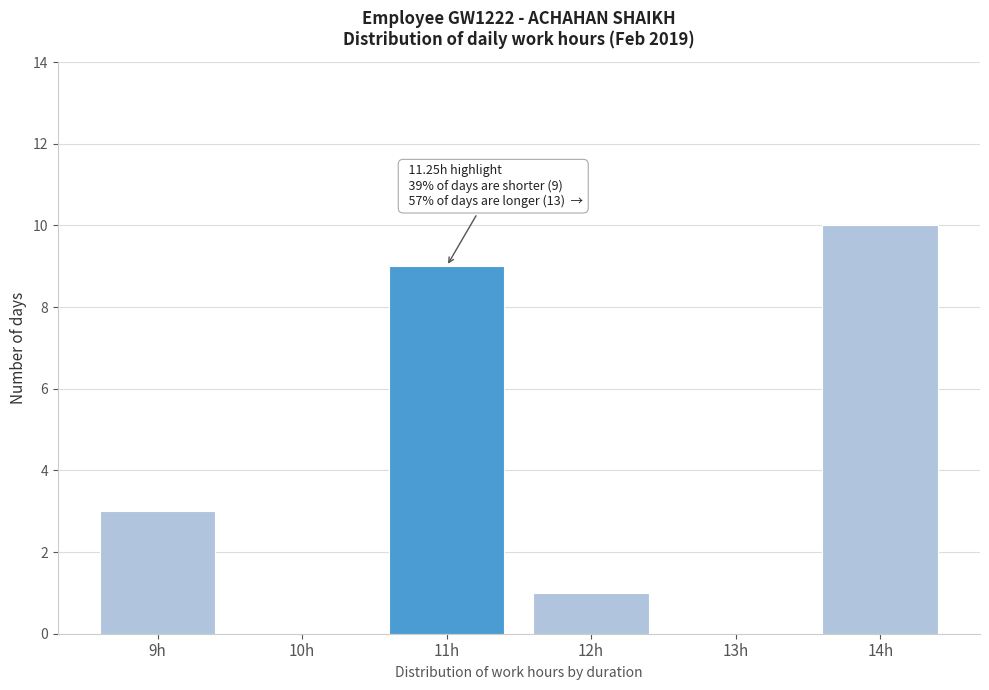

Reading left to right, list all the values displayed in this chart.

9h=3	10h=0	11h=9	12h=1	13h=0	14h=10